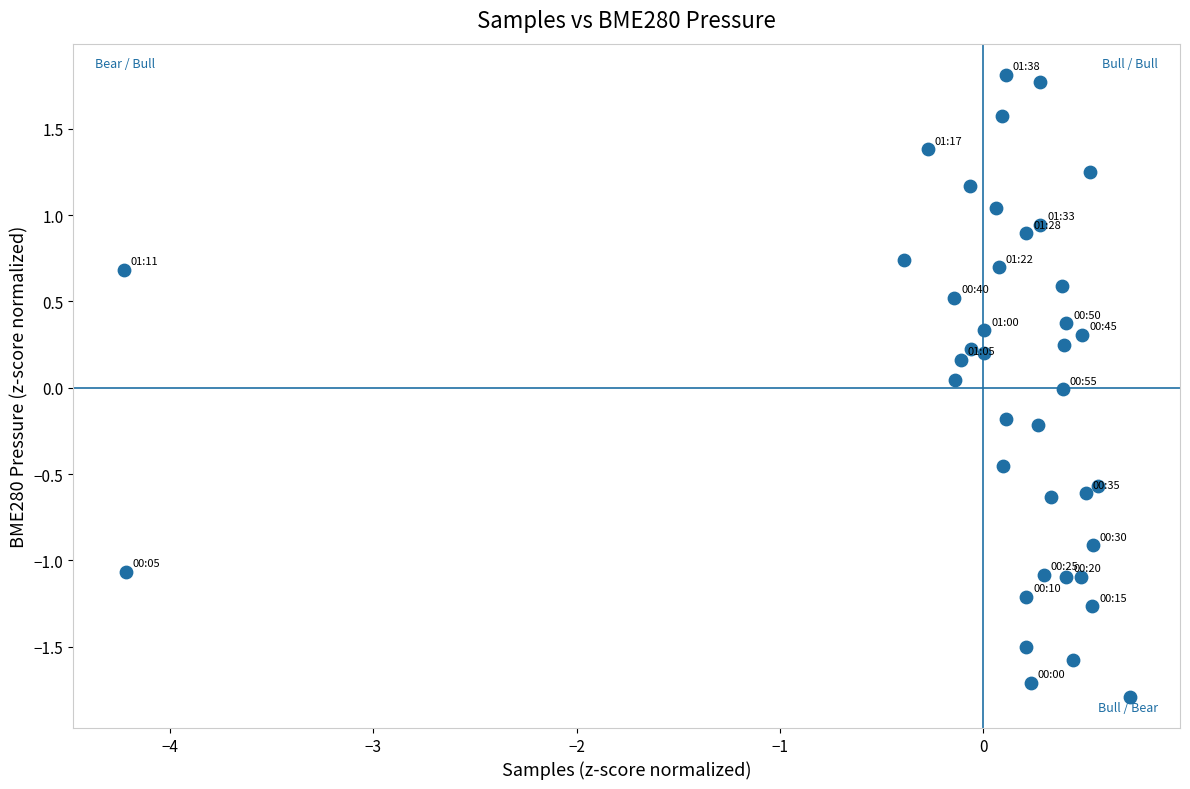

What is the range of X values (max minus min)?

4.9